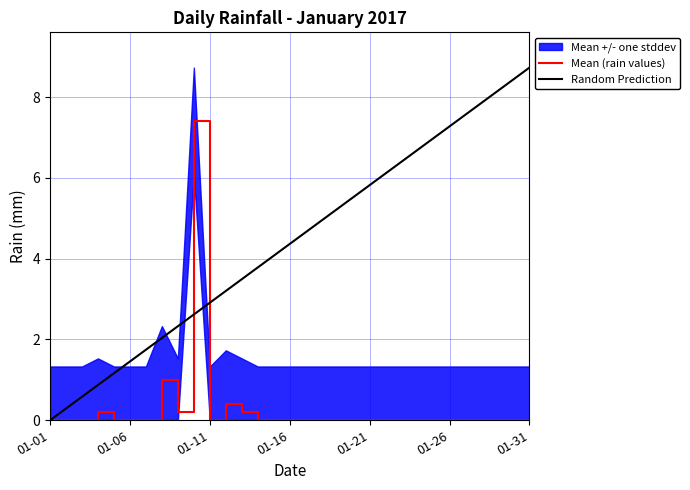

The value of Mean (rain values) at 01-11 is 0.0. True or false?

True